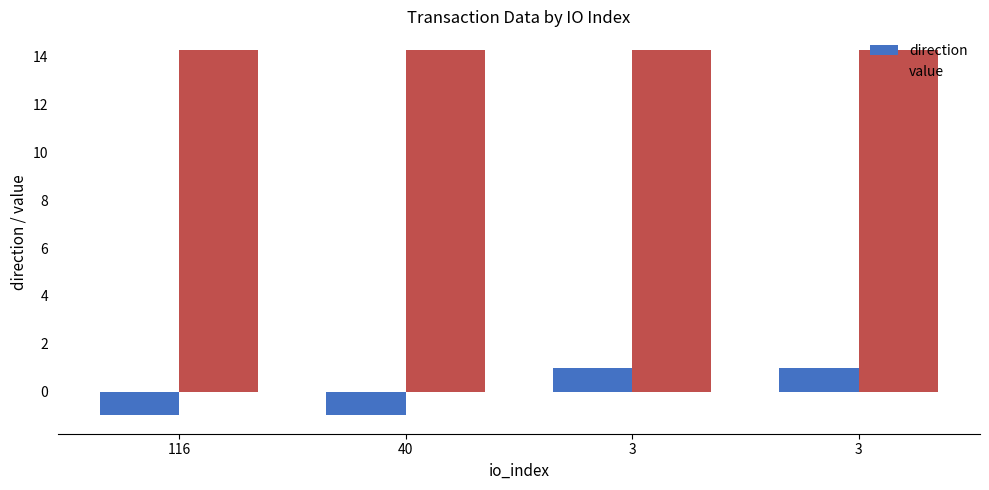

The value series shows 14.3 at 3. True or false?

True